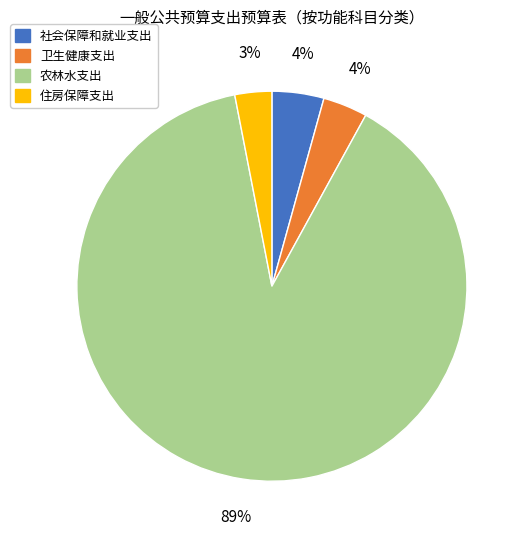

How many slices are in this pie chart?

4